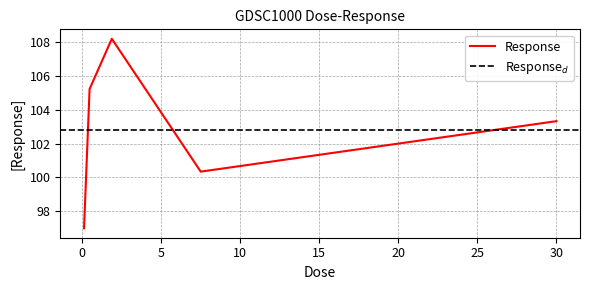

What is the lowest value of the Response series?

97.0